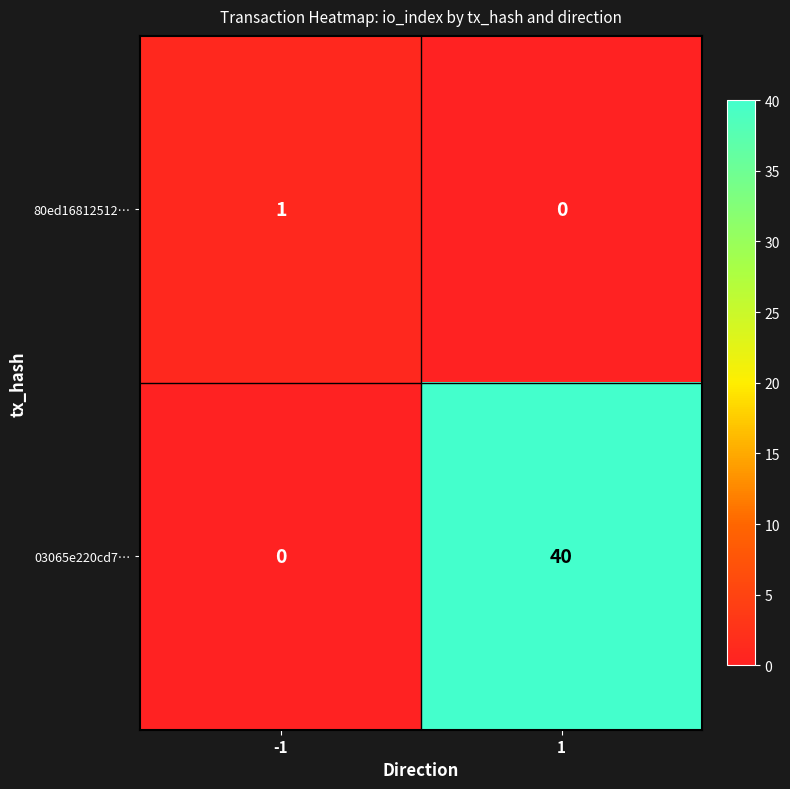

List the series in order of their overall mean, lowest first.

80ed16812512…, 03065e220cd7…